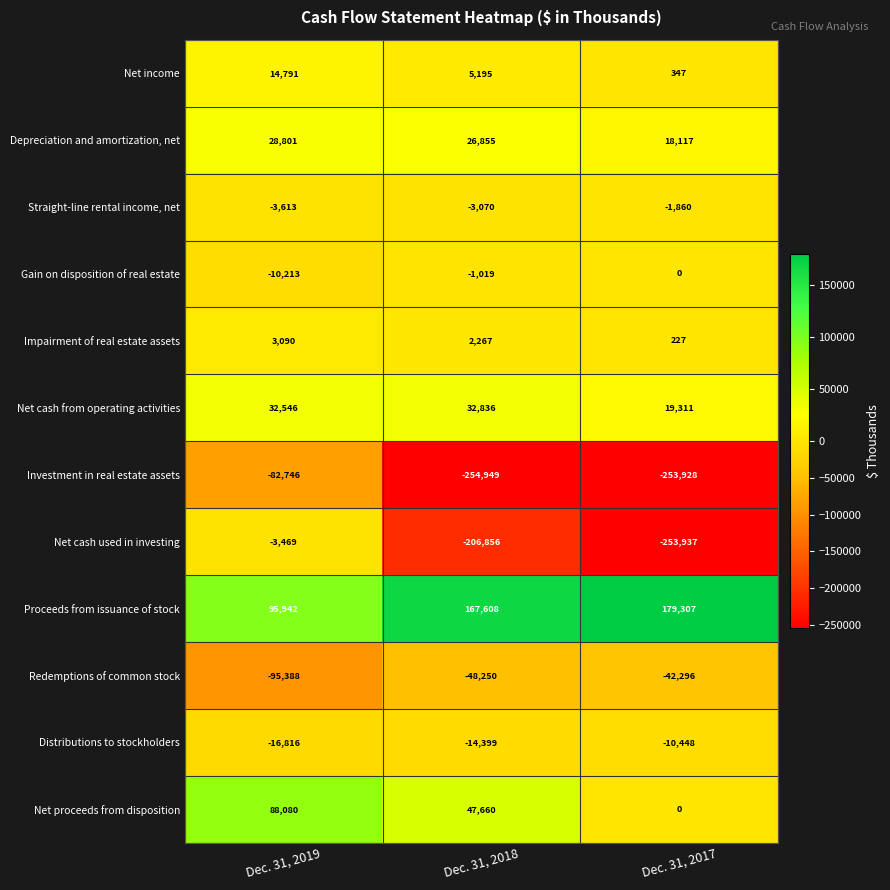

At which label does Net cash used in investing first exceed -206856?

Dec. 31, 2019